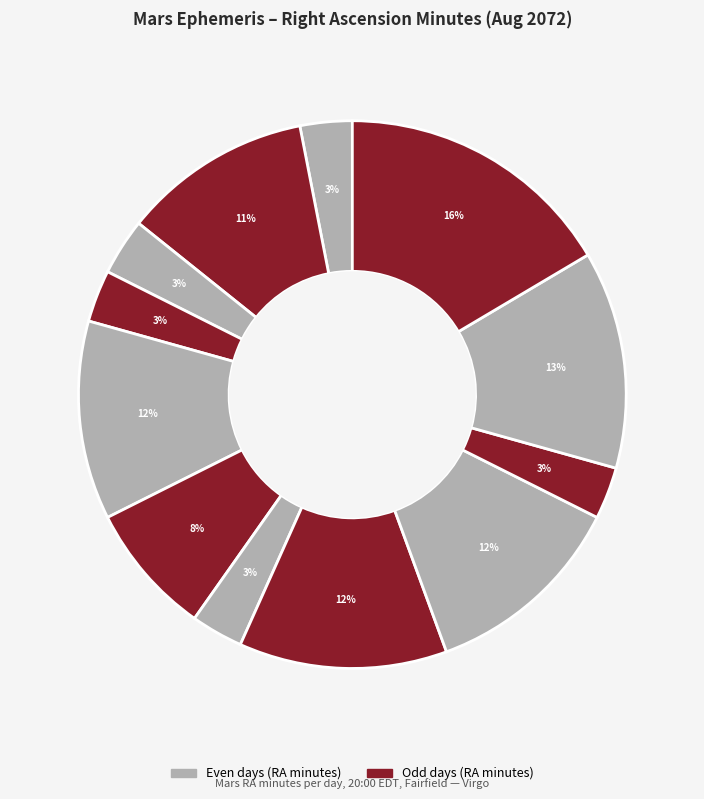

How many segments does this pie chart have?

12